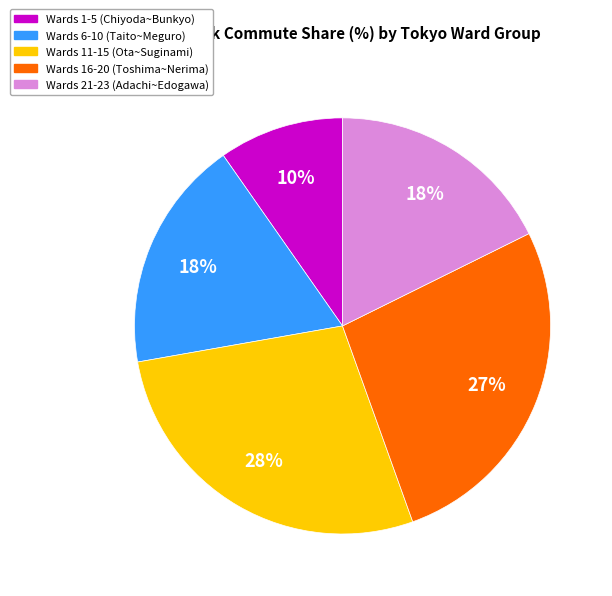

Count the number of slices in the pie.

5